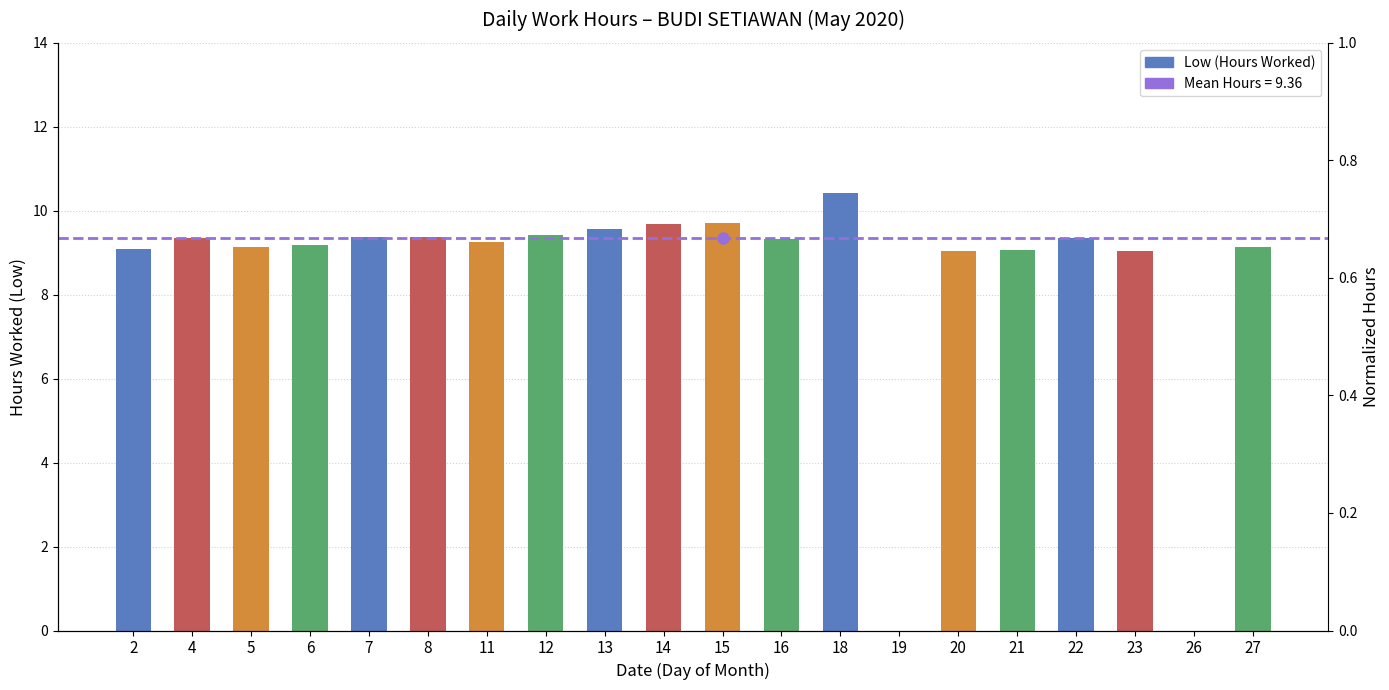

Which category has the lowest value across all series?

19